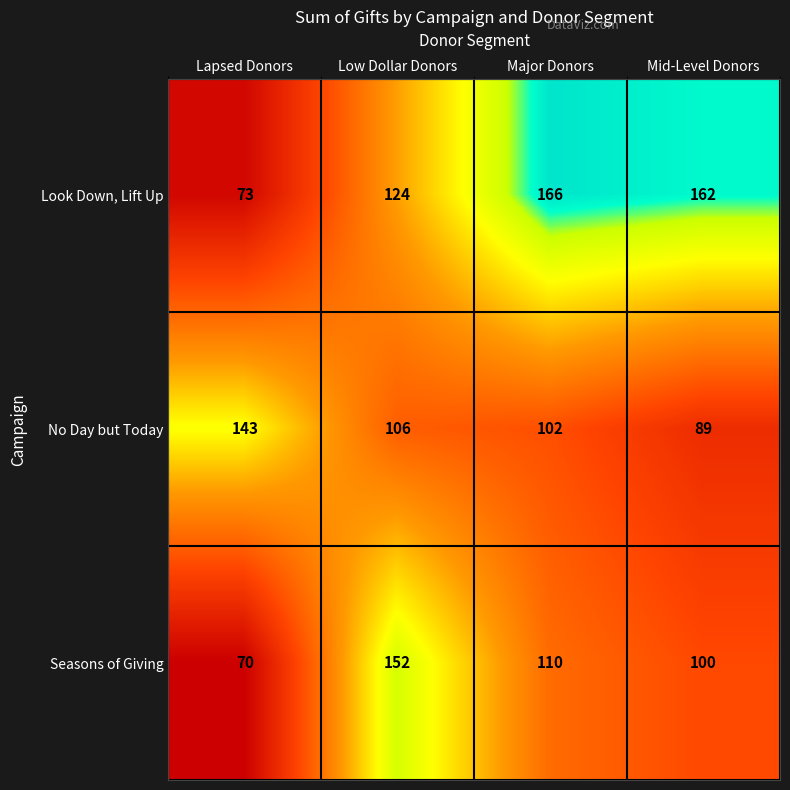

What is the average value of the No Day but Today series?

110